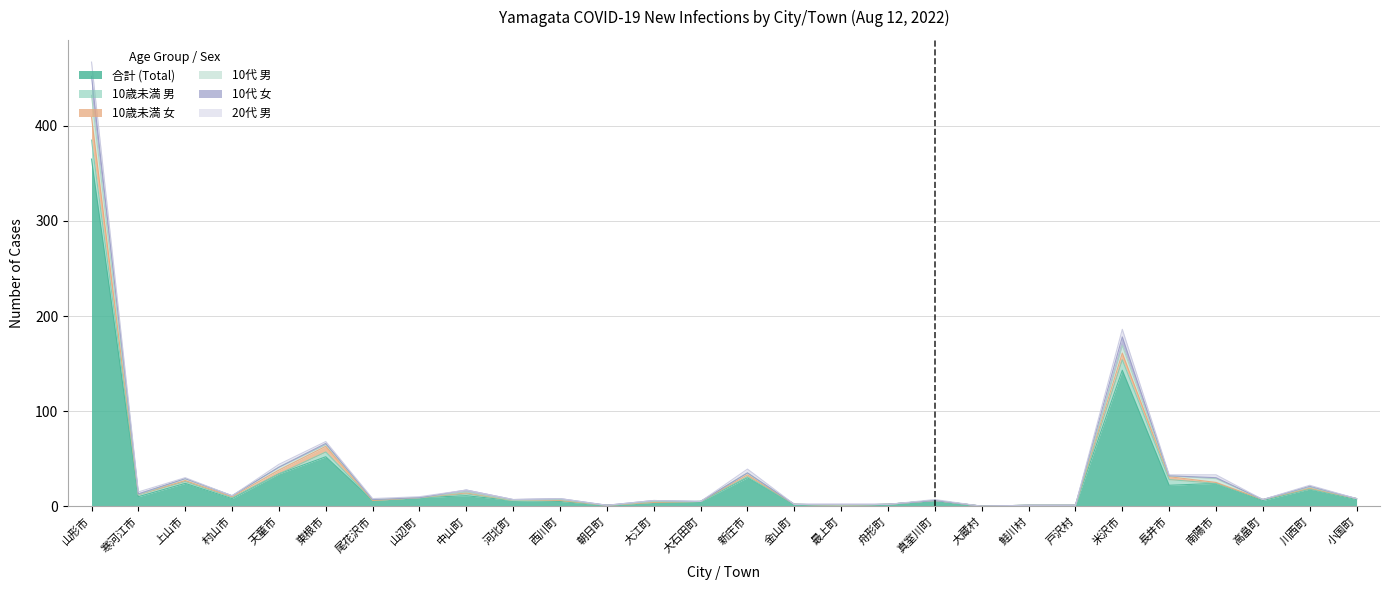

True or false: 10代 男 and 10歳未満 女 cross at least once.

False